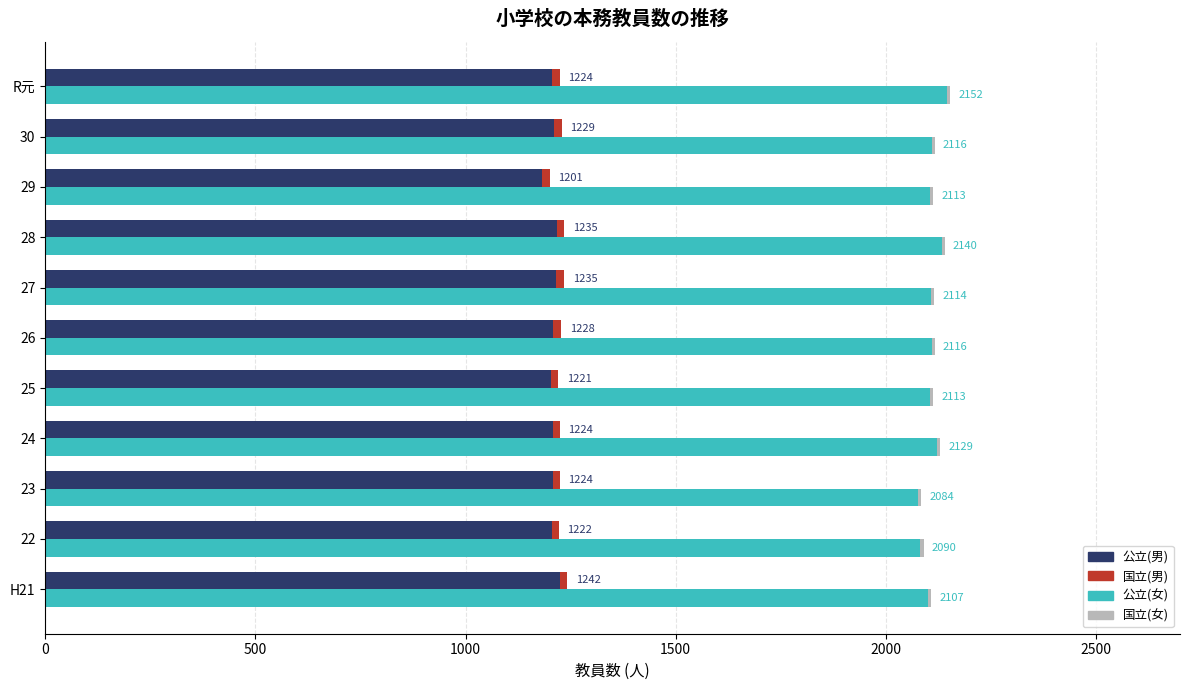

The value of 公立(男) at 30 is 315. True or false?

False